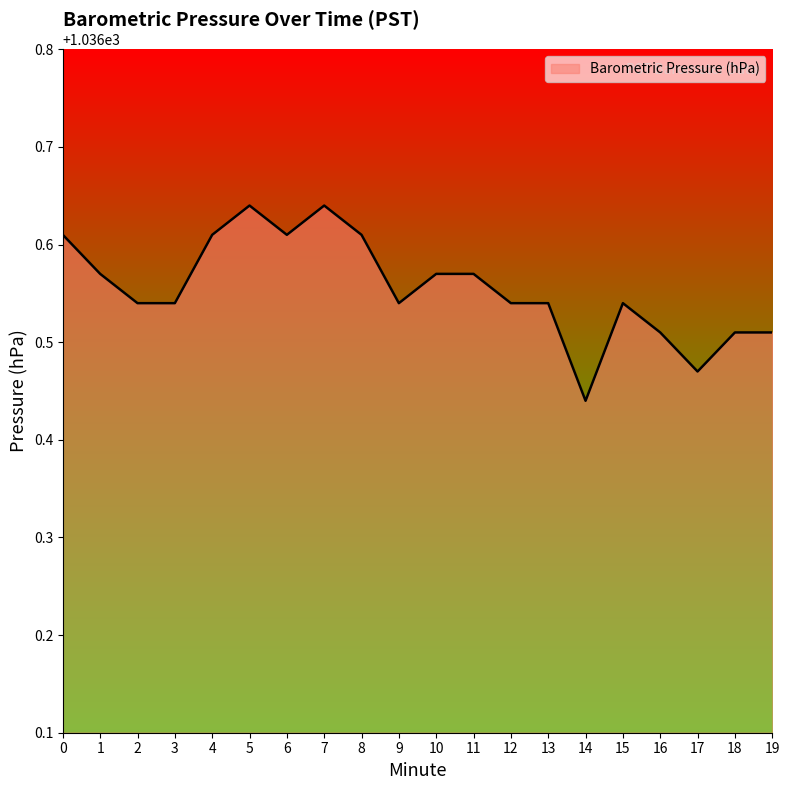

Between 17 and 2, which is larger?

2